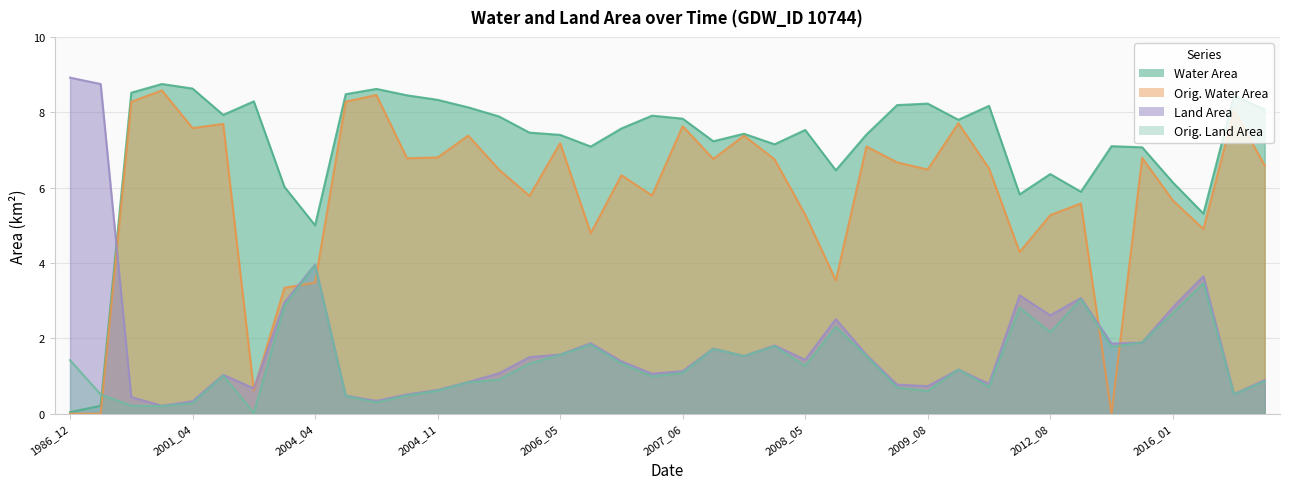

What is the spread (max minus min) of values at 2012_06?

3.0